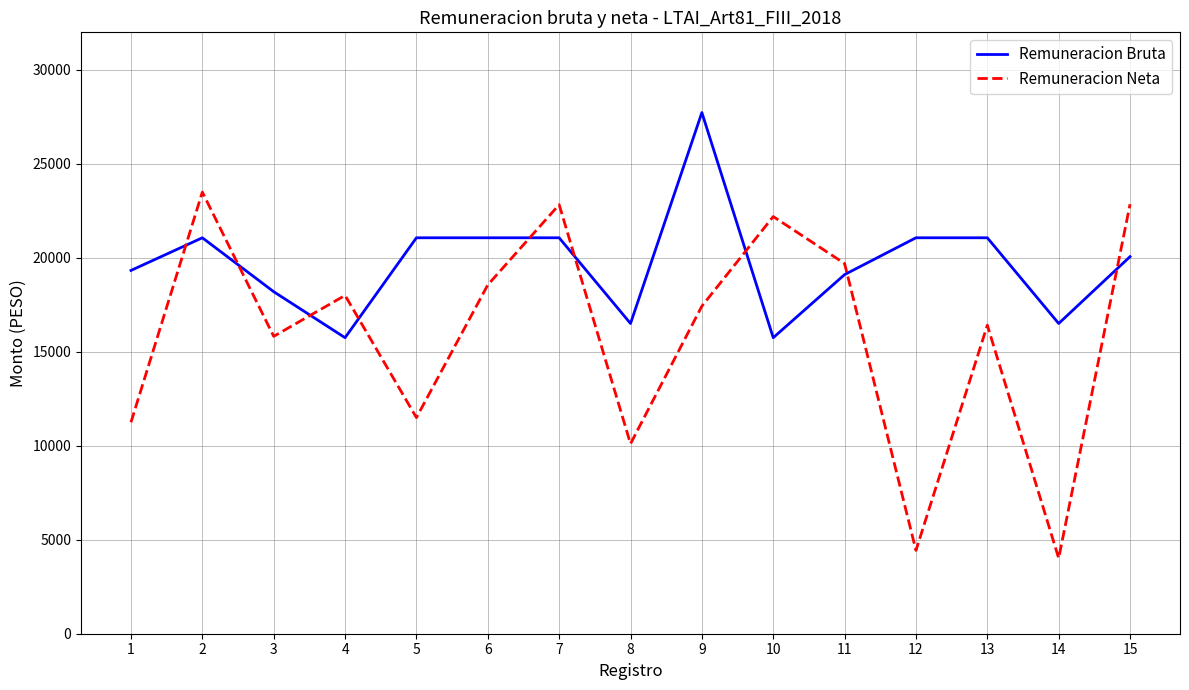

In Remuneracion Neta, how many points are lower than both neighbors (excluding endpoints)?

5